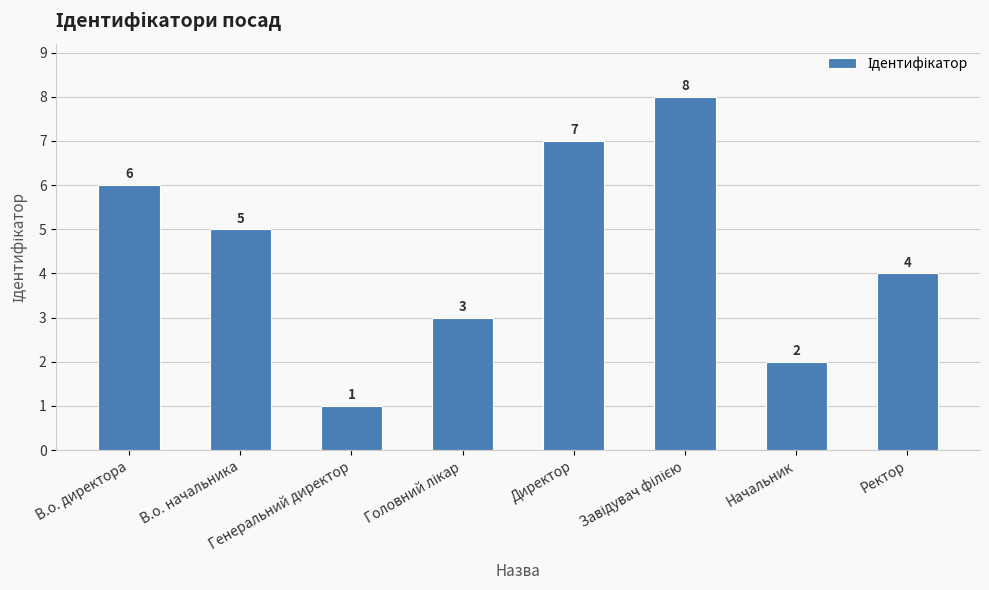

How many distinct data groups are displayed?

1